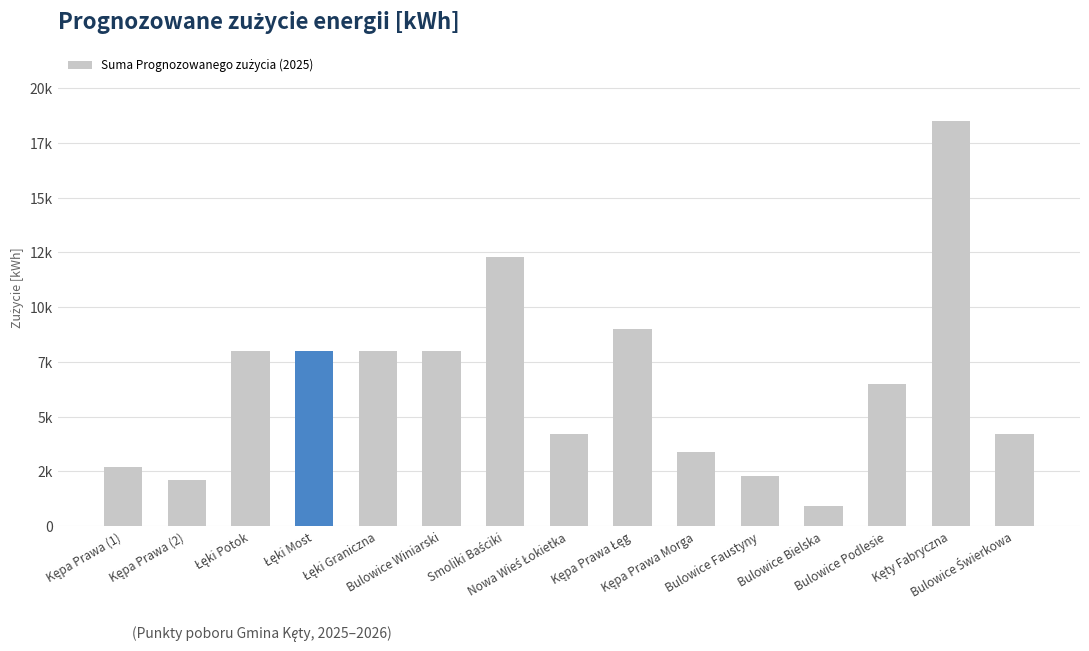

Rank the categories by value from highest to lowest.

Kęty Fabryczna, Smoliki Baściki, Kępa Prawa Łęg, Łęki Potok, Łęki Most, Łęki Graniczna, Bulowice Winiarski, Bulowice Podlesie, Nowa Wieś Łokietka, Bulowice Świerkowa, Kępa Prawa Morga, Kępa Prawa (1), Bulowice Faustyny, Kępa Prawa (2), Bulowice Bielska